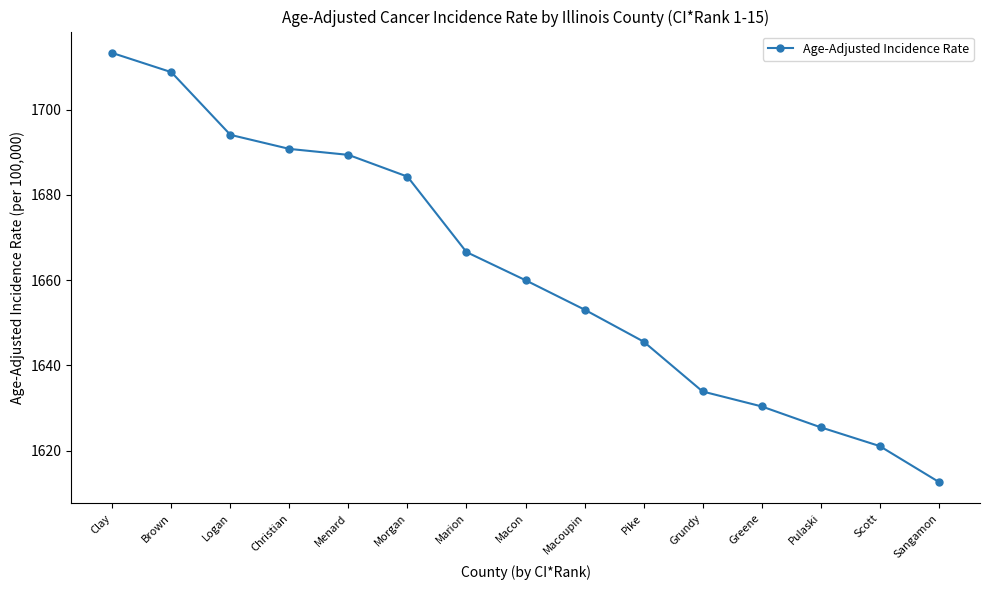

Reading left to right, list all the values displayed in this chart.

1713.3	1708.8	1694.1	1690.8	1689.4	1684.3	1666.6	1660.0	1653.1	1645.6	1633.9	1630.4	1625.5	1621.1	1612.7